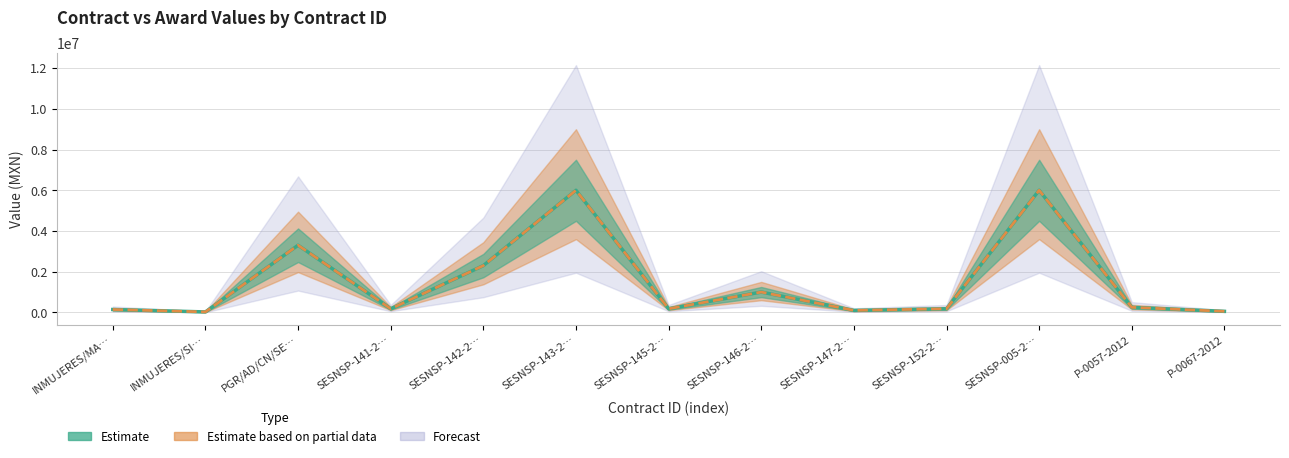

How many lines are shown in the chart?

2